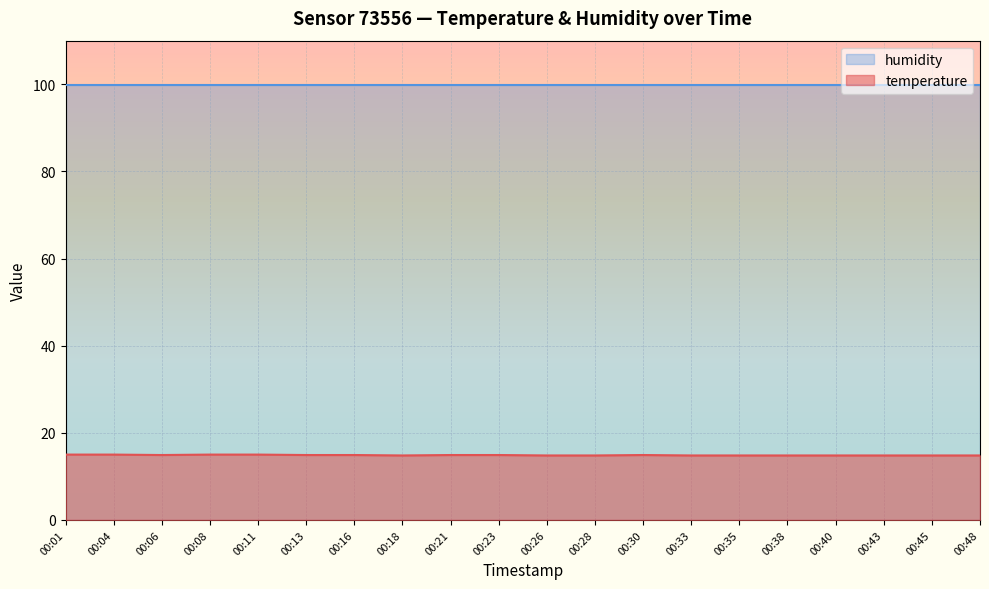

Is it true that the value at 00:26 is 24.6?

False